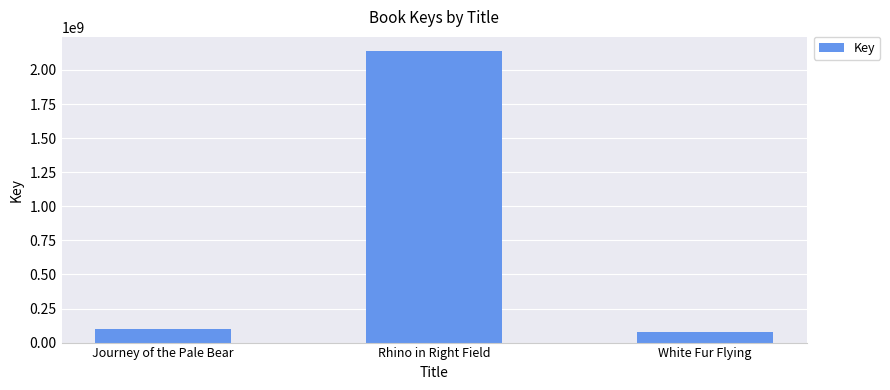

What is the difference between the values at Rhino in Right Field and White Fur Flying?

2057850272